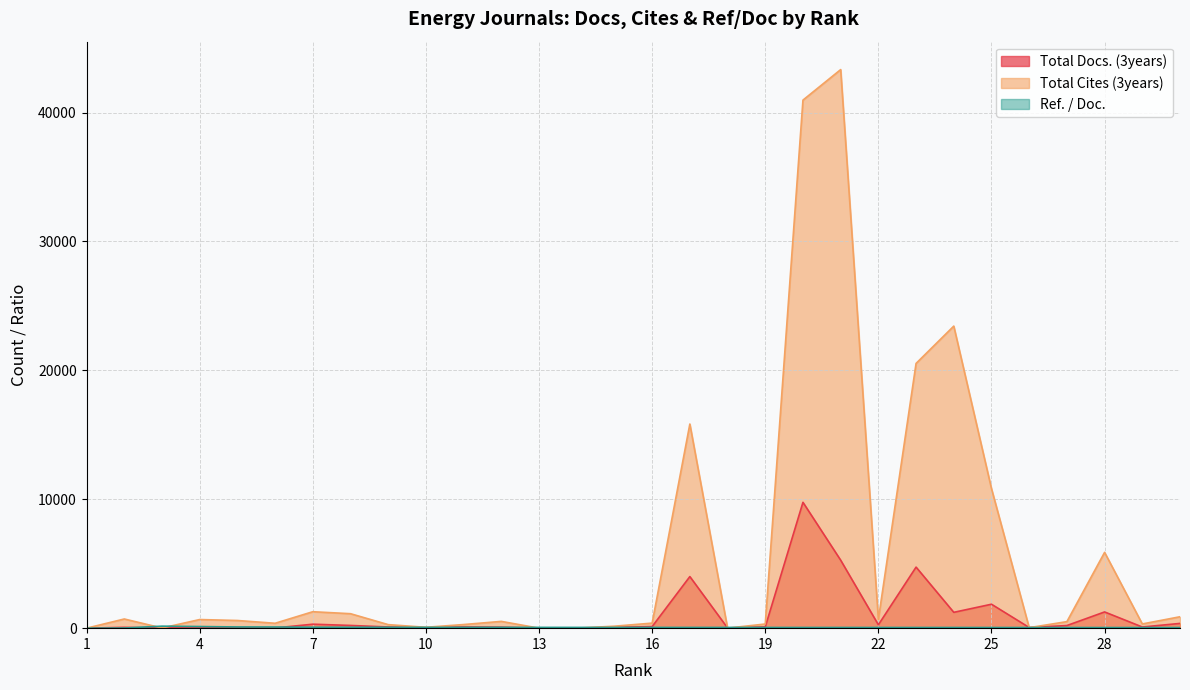

What value does the Total Cites (3years) series have at 17?

15837.0